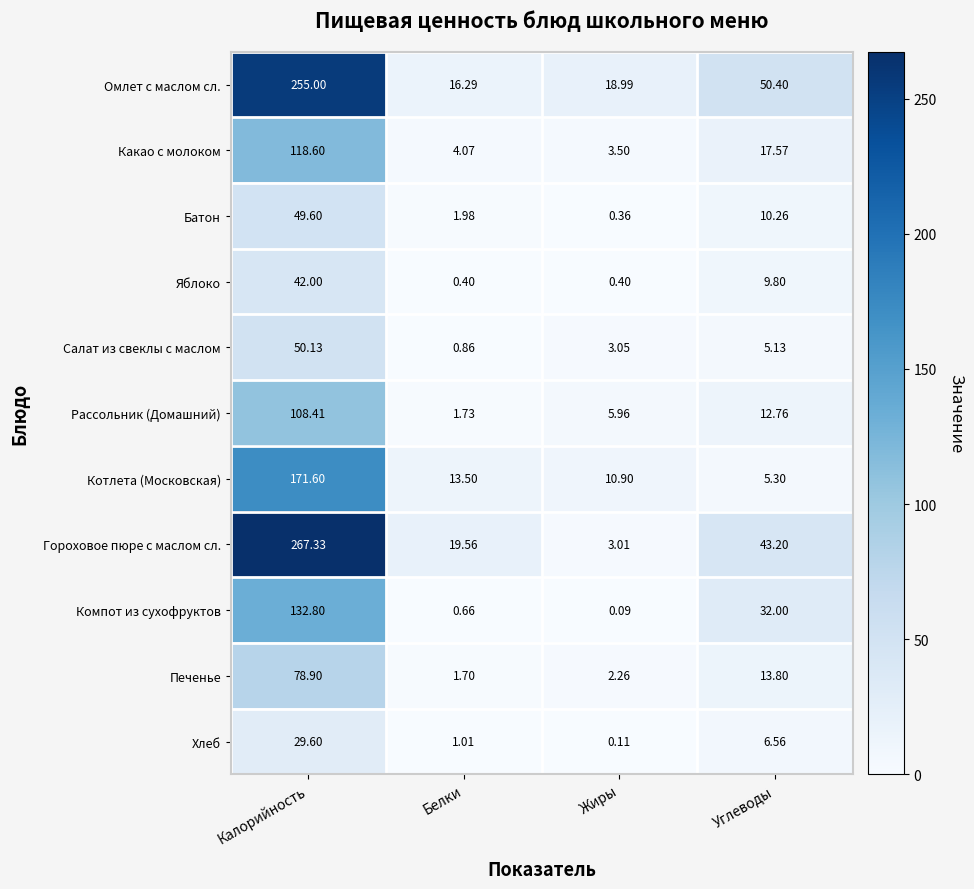

Which series has the largest total across all categories?

Омлет с маслом сл.